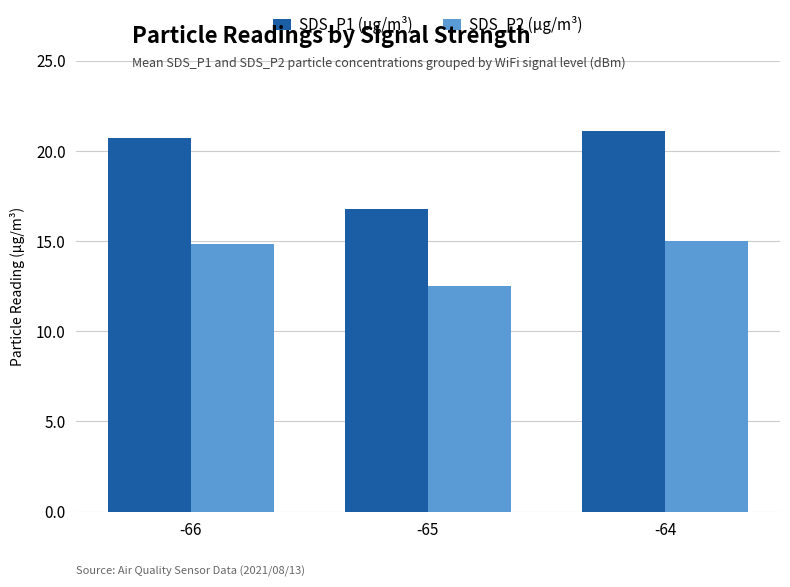

What is the spread (max minus min) of values at -65?

4.3